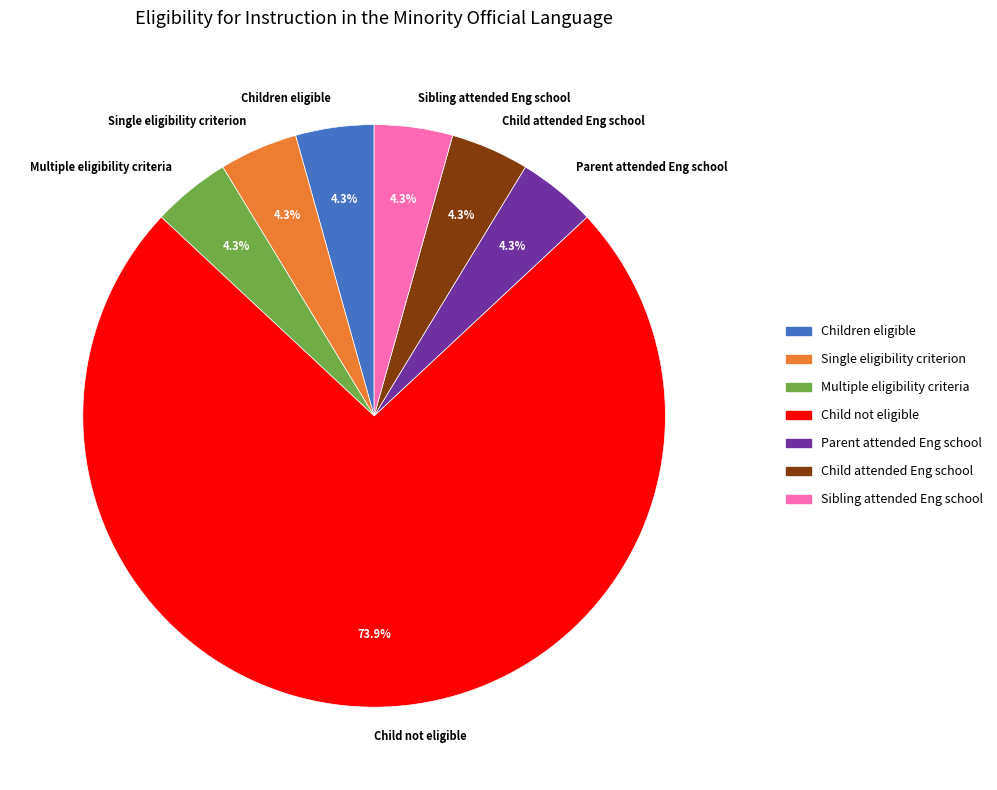

How many slices are in this pie chart?

7